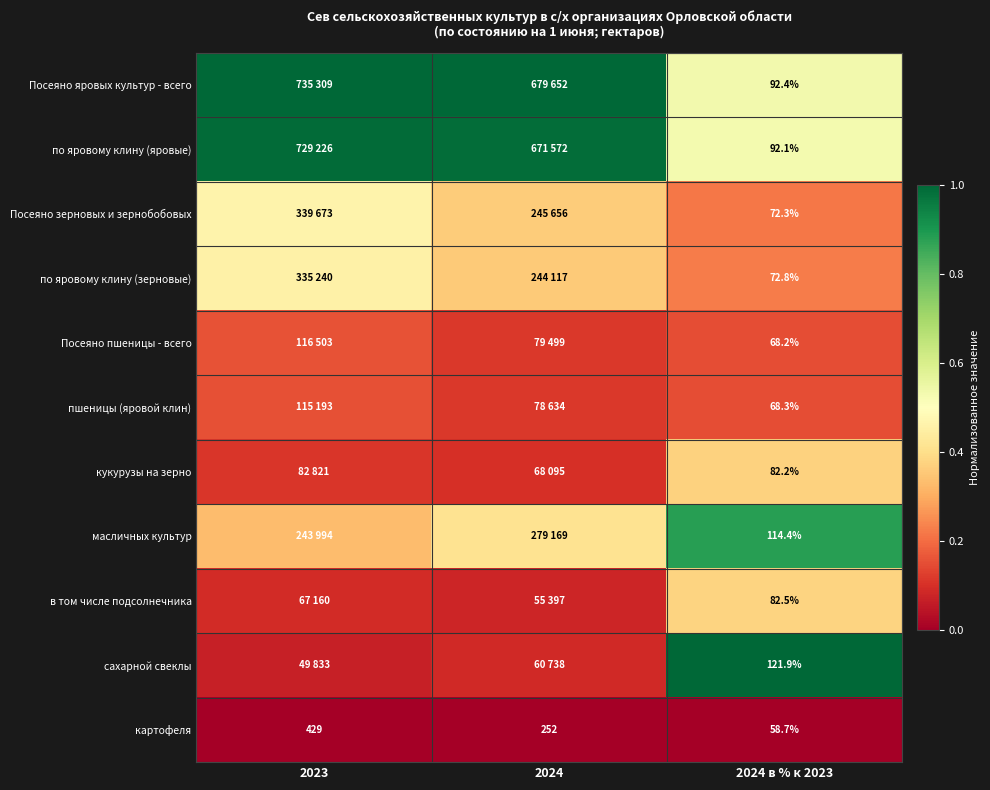

Is the value of Посеяно пшеницы - всего at 2024 в % к 2023 greater than the value of картофеля at 2023?

No